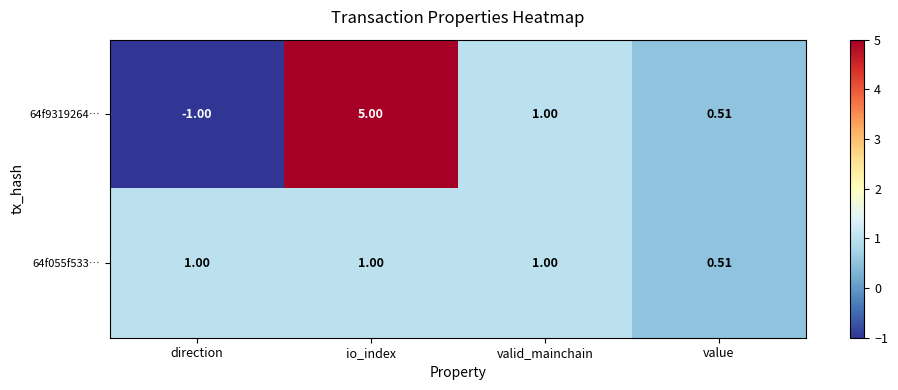

Is the value of 64f055f533… at valid_mainchain greater than the value of 64f9319264… at io_index?

No